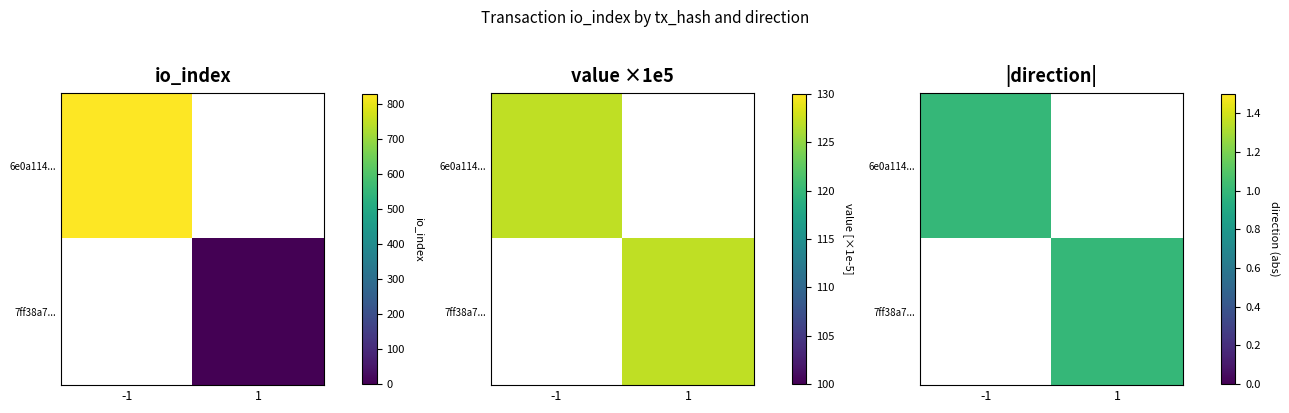

What is the spread (max minus min) of values at io_index?

828